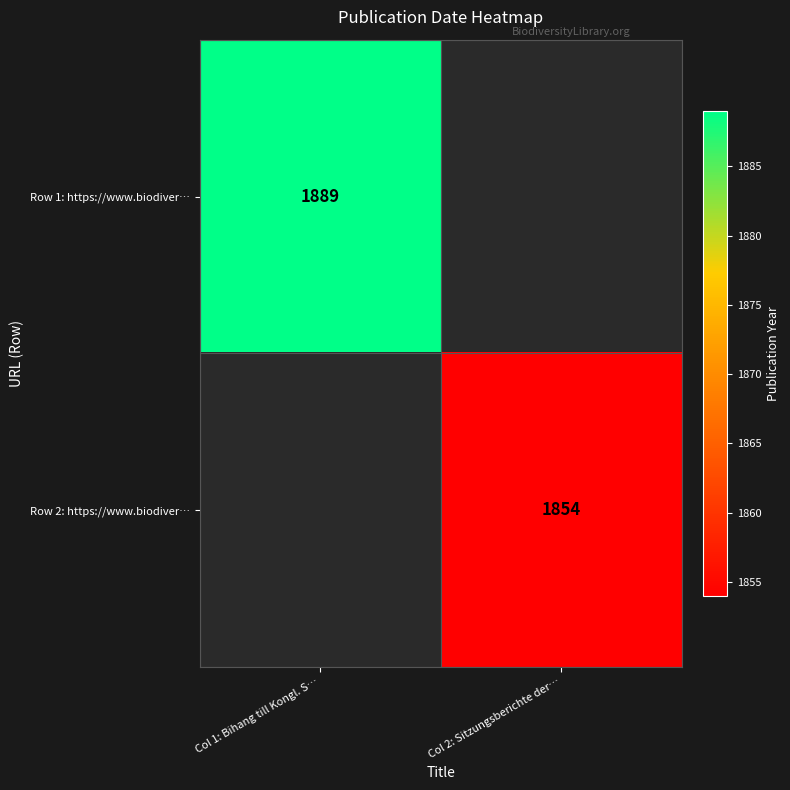

Which has a higher value, Col 2: Sitzungsberichte der… or Col 1: Bihang till Kongl. S…?

Col 1: Bihang till Kongl. S…